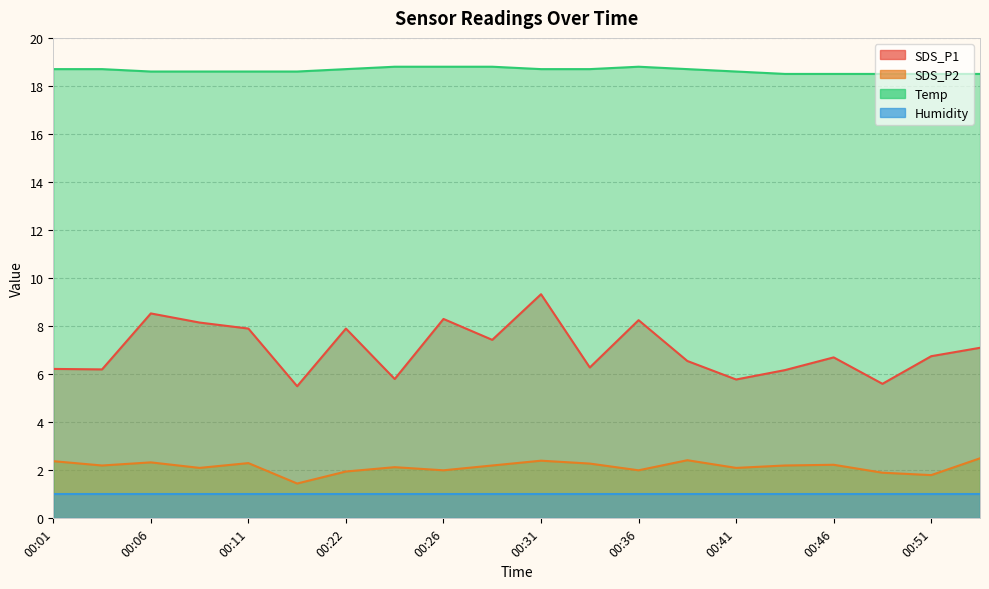

How many interior local peaks does the Temp series have?

1